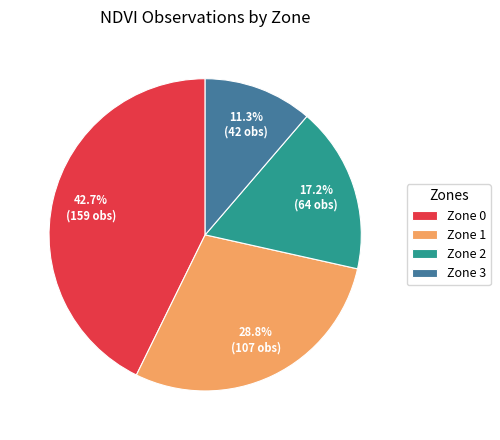

Approximately how many times larger is the value at Zone 0 compared to Zone 3?

3.8